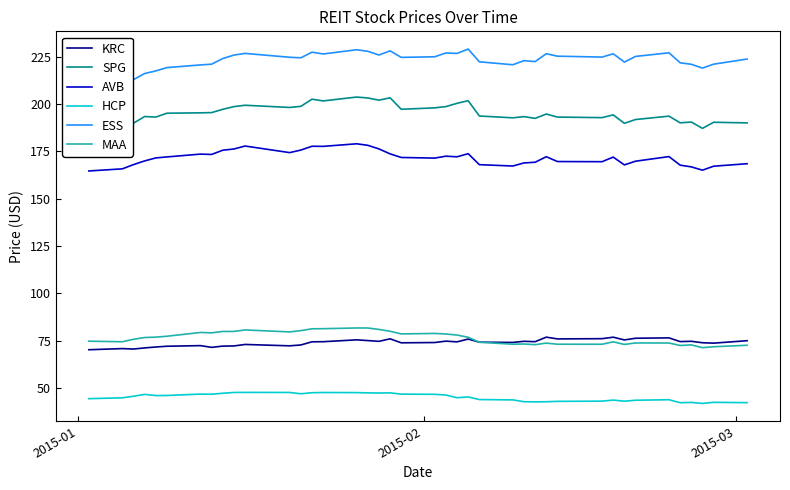

True or false: HCP and KRC intersect in this chart.

False